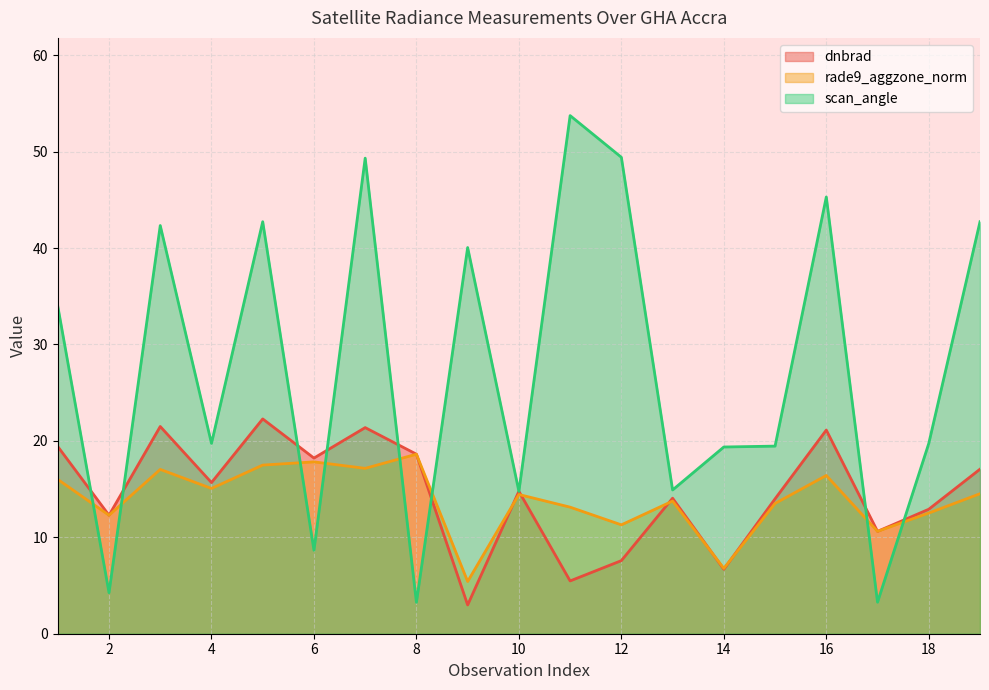

True or false: scan_angle and rade9_aggzone_norm intersect in this chart.

True